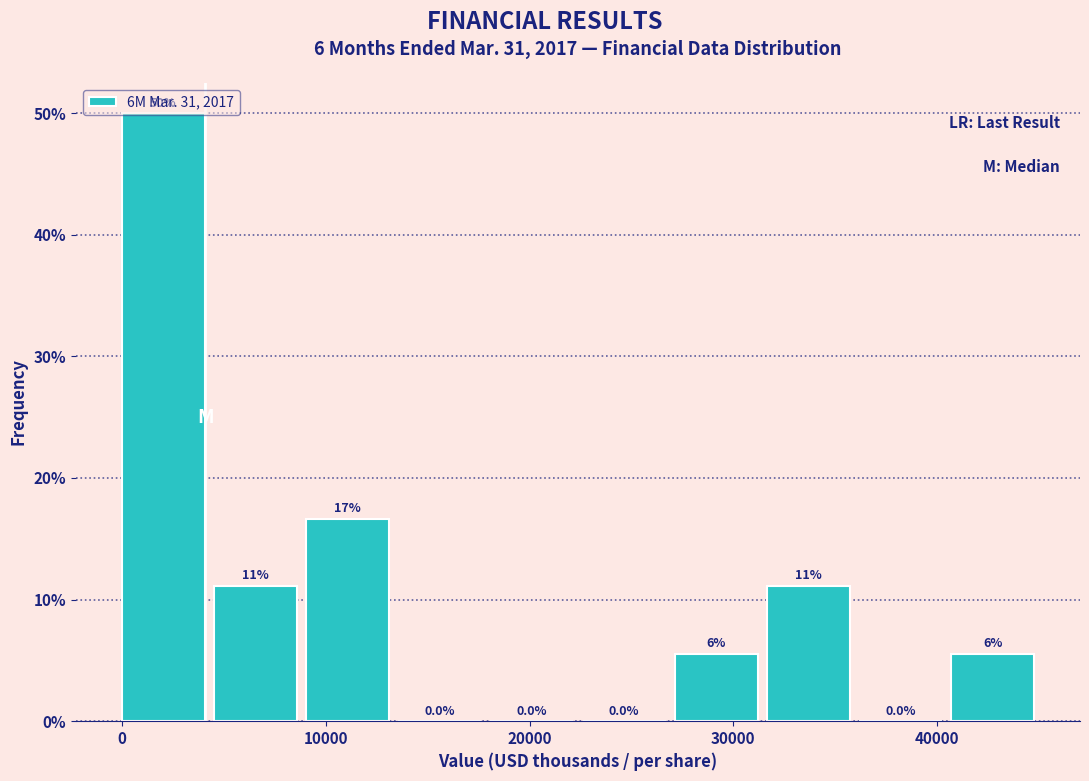

Which range on the x-axis has the tallest bar?

0 to 5000